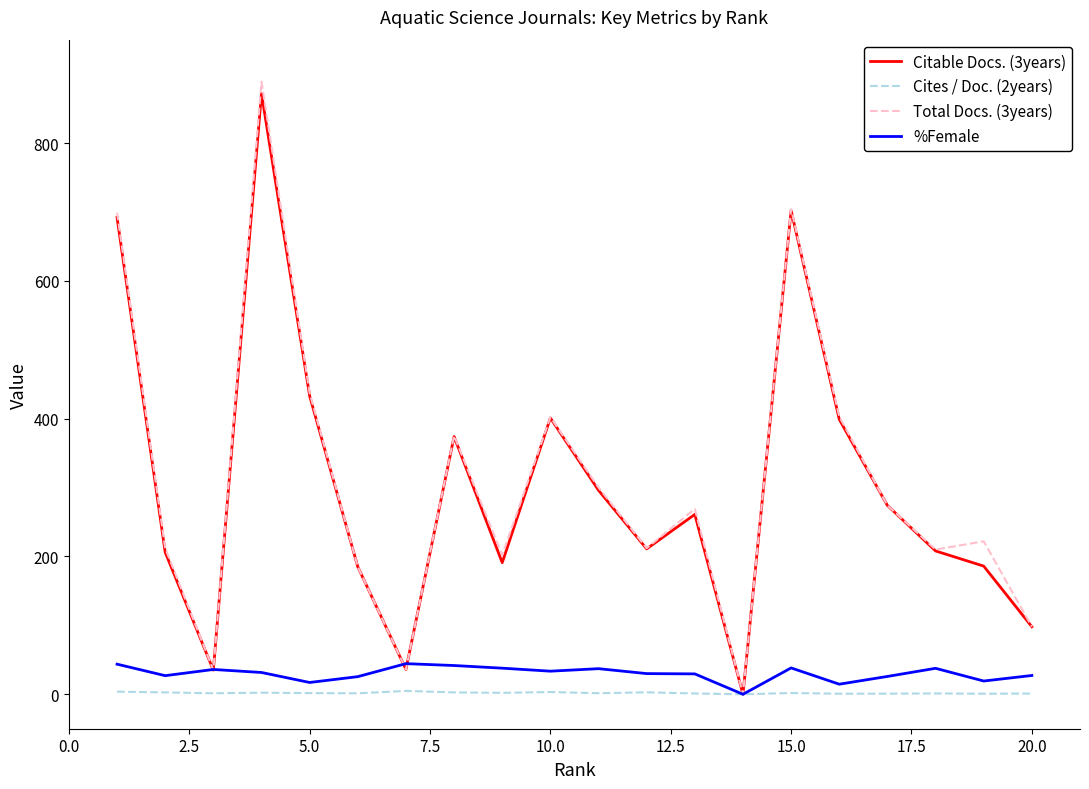

Which series has the widest spread of values?

Total Docs. (3years)